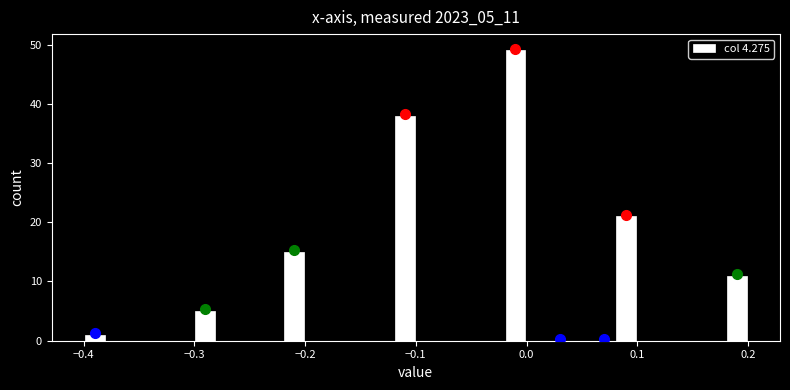

Read against the x-axis, roughly where is the centre of the tallest bar?

-0.01